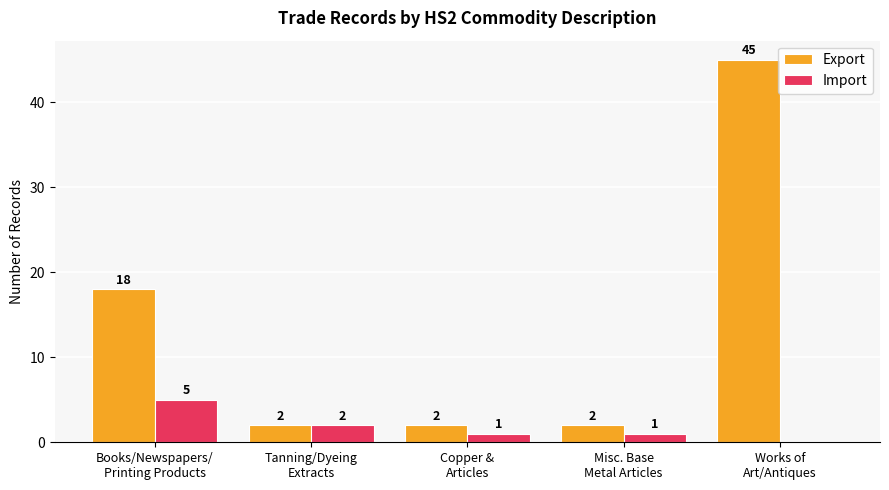

Is it true that Import equals 5 at Books/Newspapers/
Printing Products?

True